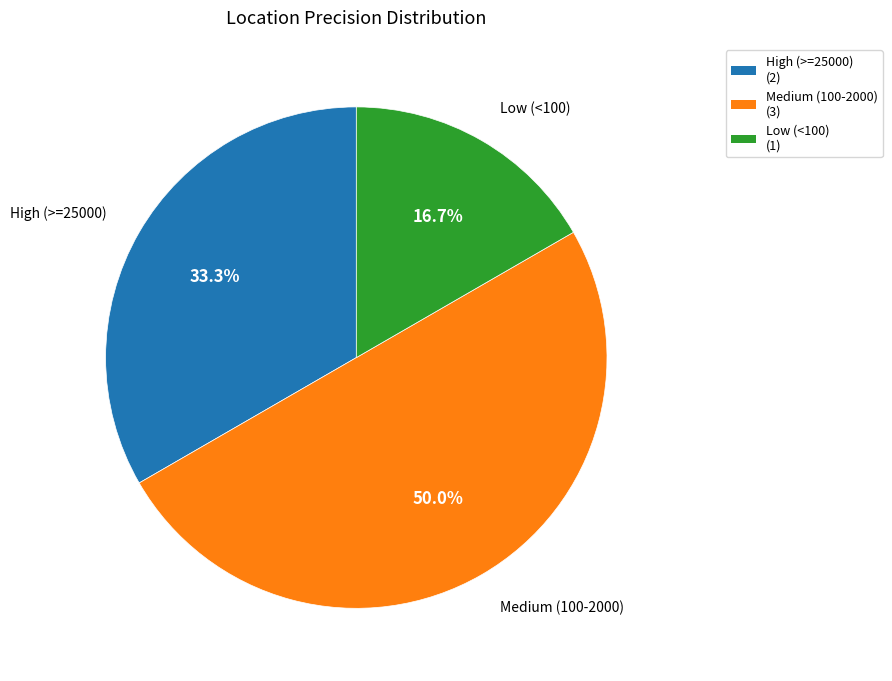

How many segments does this pie chart have?

3